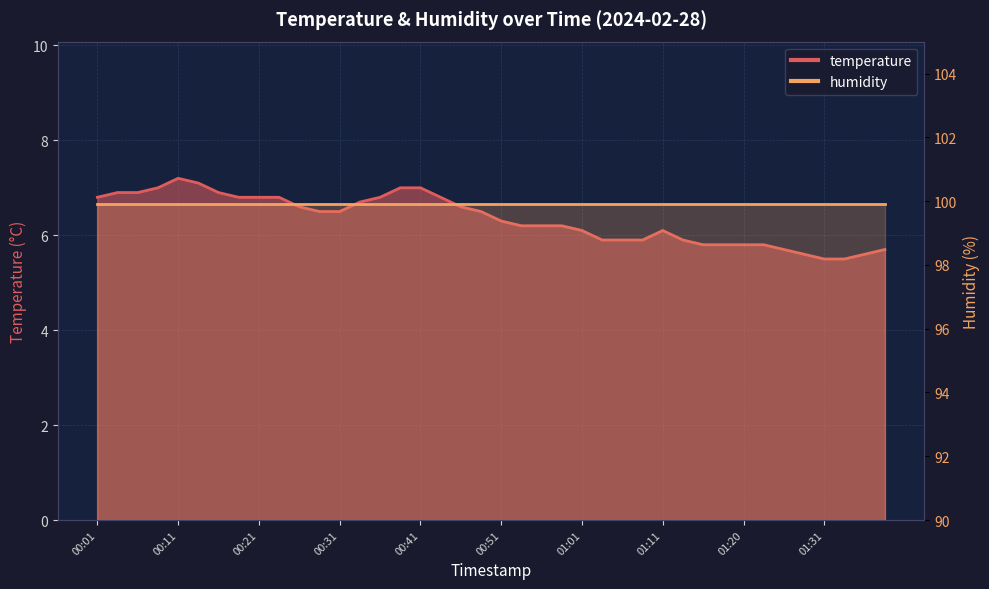

What is the sum of the values at 01:23 and 01:03?

11.7